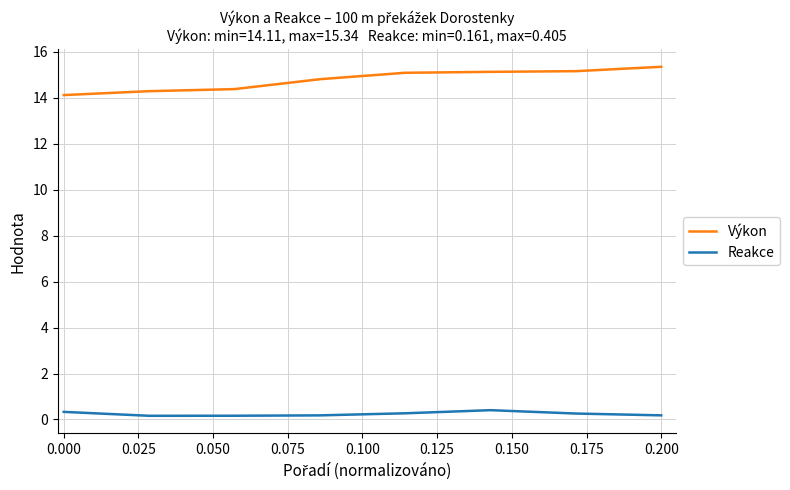

True or false: Reakce and Výkon intersect in this chart.

False